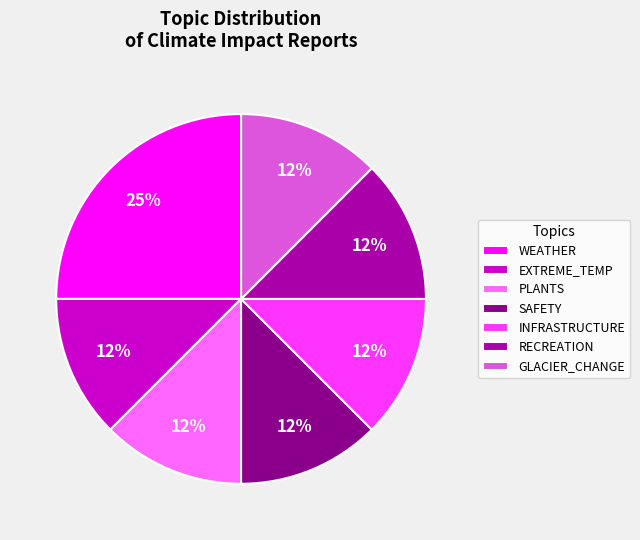

Which slice is the largest?

WEATHER